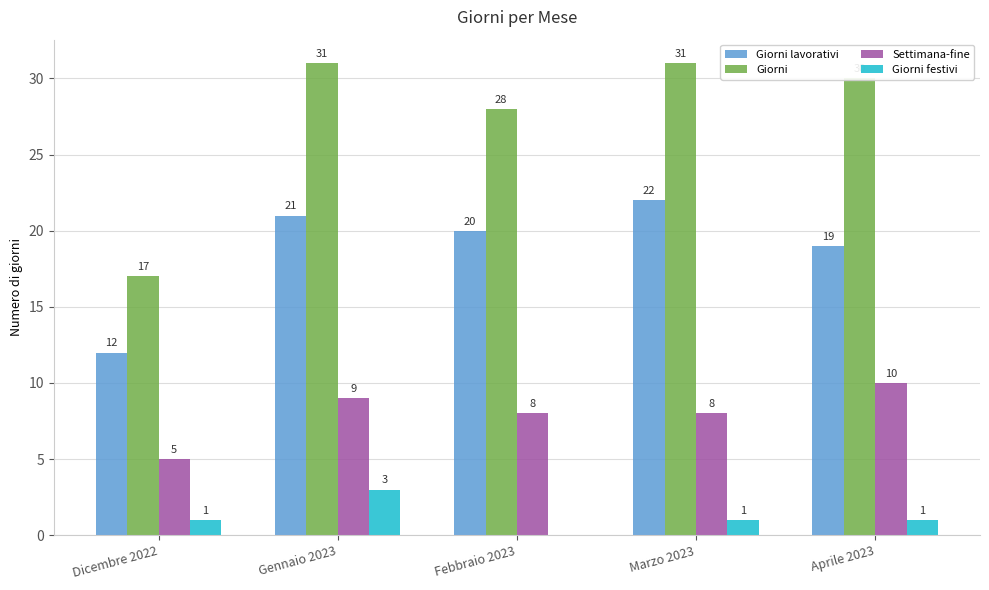

How many data points does each series have?

5